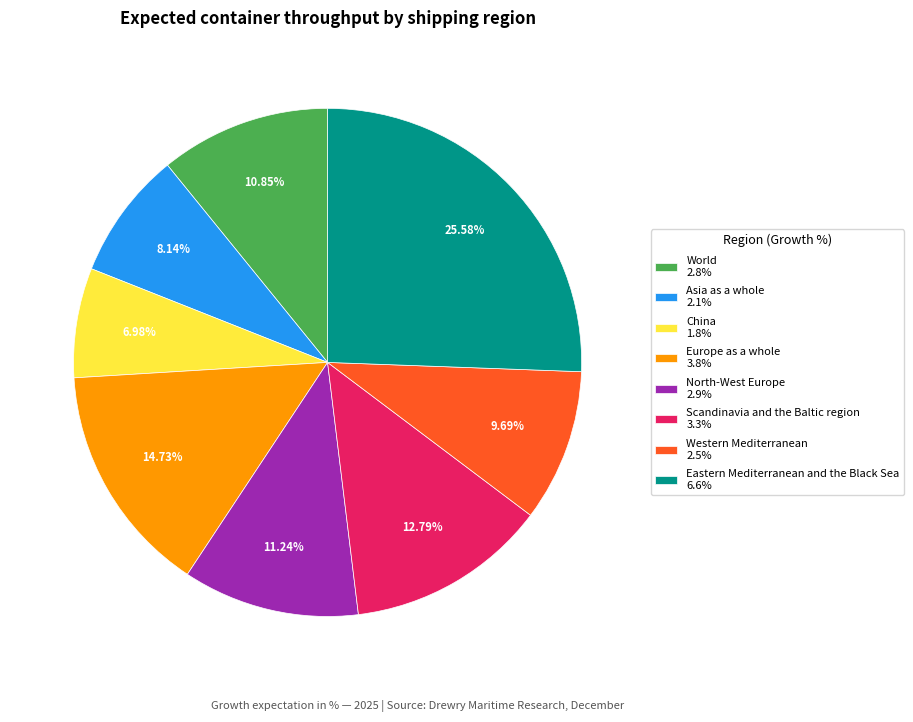

What portion of the pie excludes Asia as a whole?

91.9%